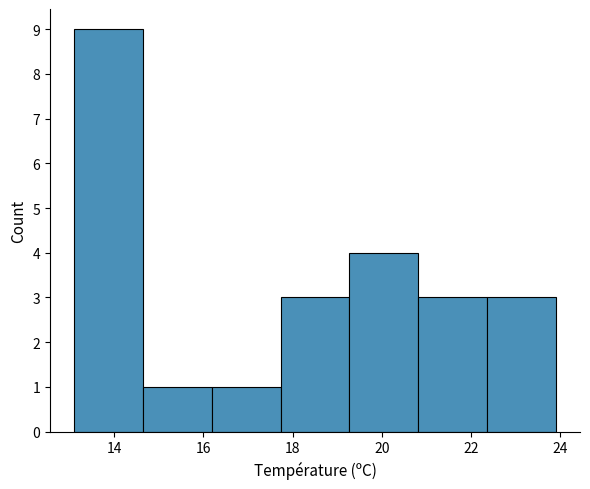

What is the height of the bar covering 20.8 to 22.4 on the x-axis? Neither the bar edges nor the heights are printed on the chart, so give them approximately, as read against the axes.

3